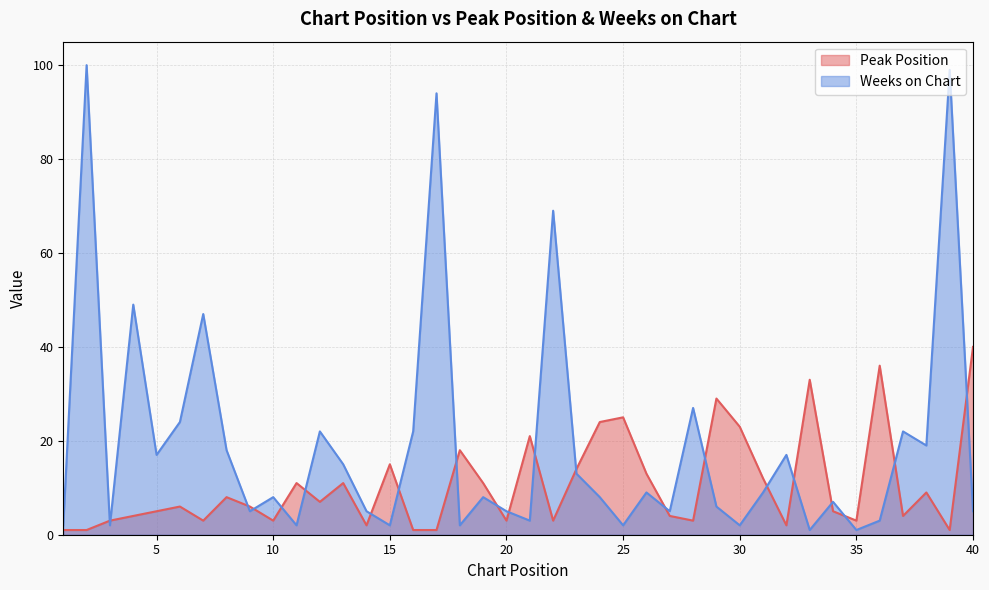

At which category does Weeks on Chart reach its first local peak?

2